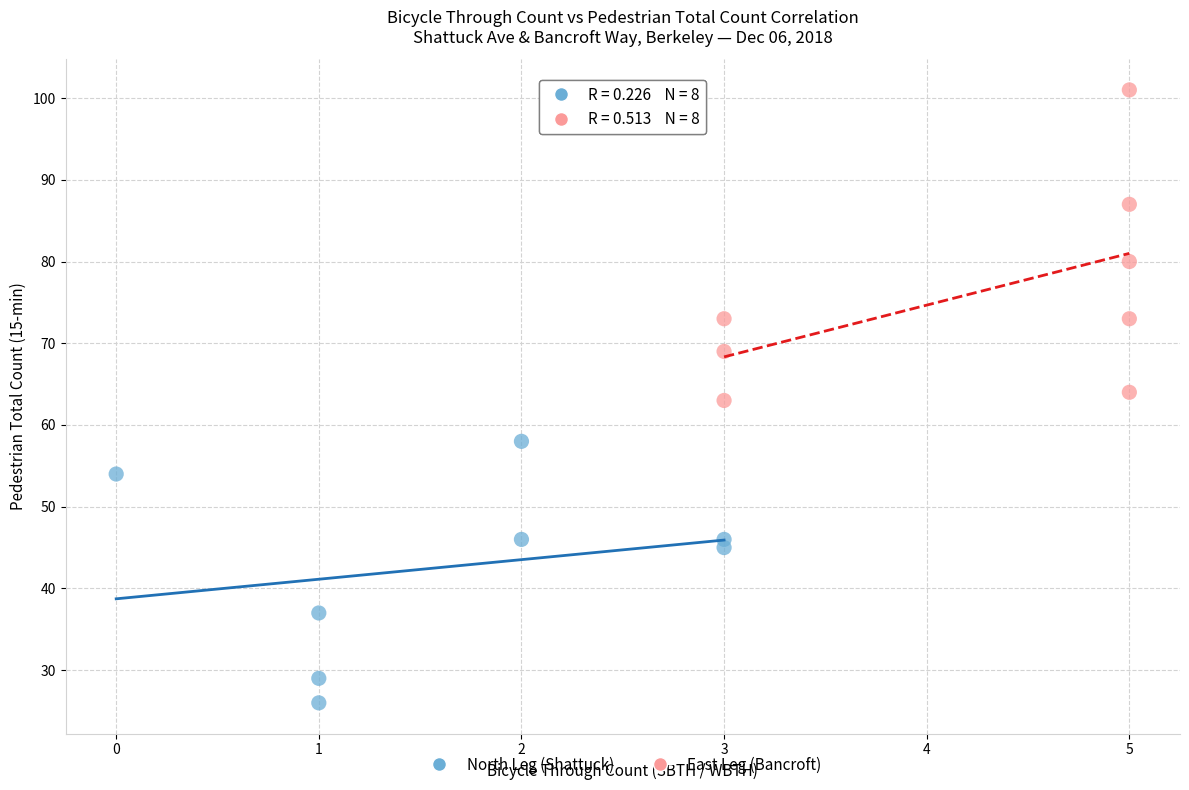

Which series contains the lowest Y value?

North Leg (Shattuck)